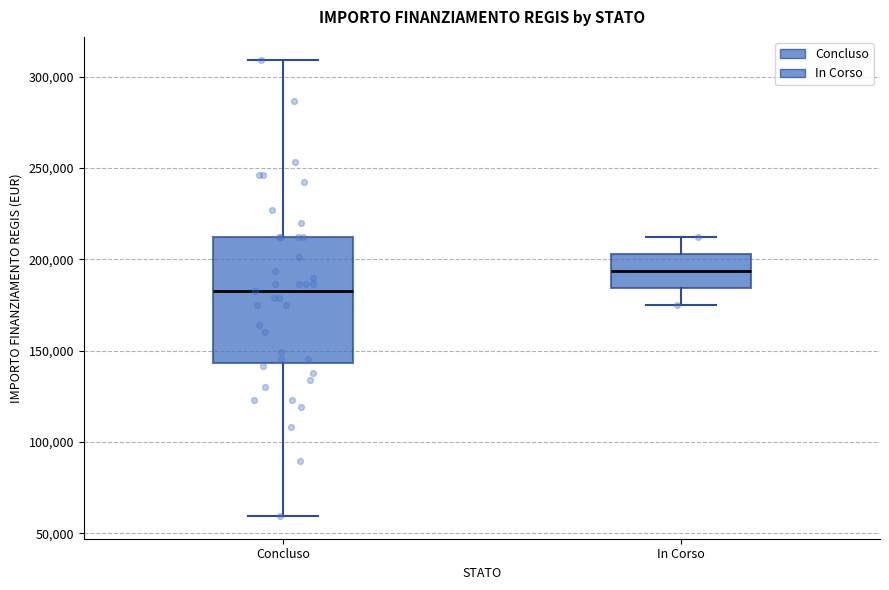

Where is the lower edge of the box for In Corso on the y-axis? The values are not printed on the chart, so give them approximately, as read against the axis.

185000